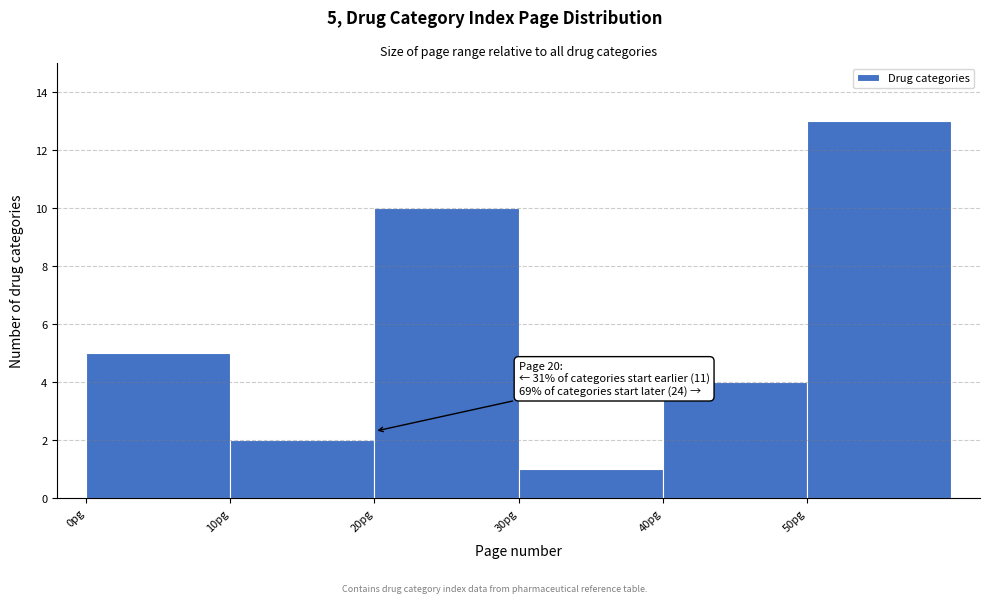

Which range on the x-axis has the tallest bar?

50 to 60